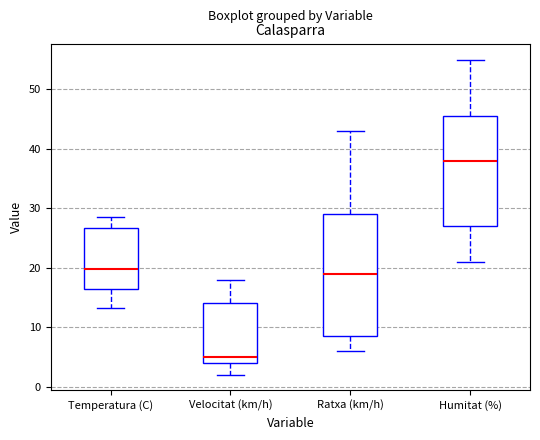

Reading left to right, read every box against the y-axis: the position of its median line, the range the box covers, and the ends of its whiskers. The values are not printed on the chart, so give them approximately, as read against the axis.

Temperatura (C): median 20, box 16 to 27, whiskers 13 to 29
Velocitat (km/h): median 5, box 4 to 14, whiskers 2 to 18
Ratxa (km/h): median 19, box 9 to 29, whiskers 6 to 43
Humitat (%): median 38, box 27 to 46, whiskers 21 to 55